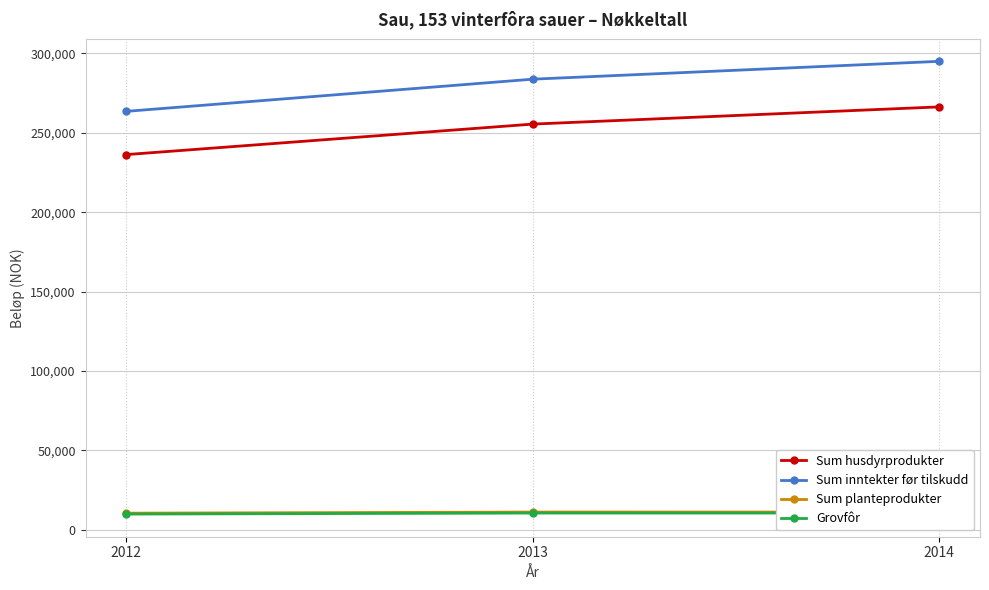

What is the lowest value of the Grovfôr series?

9827